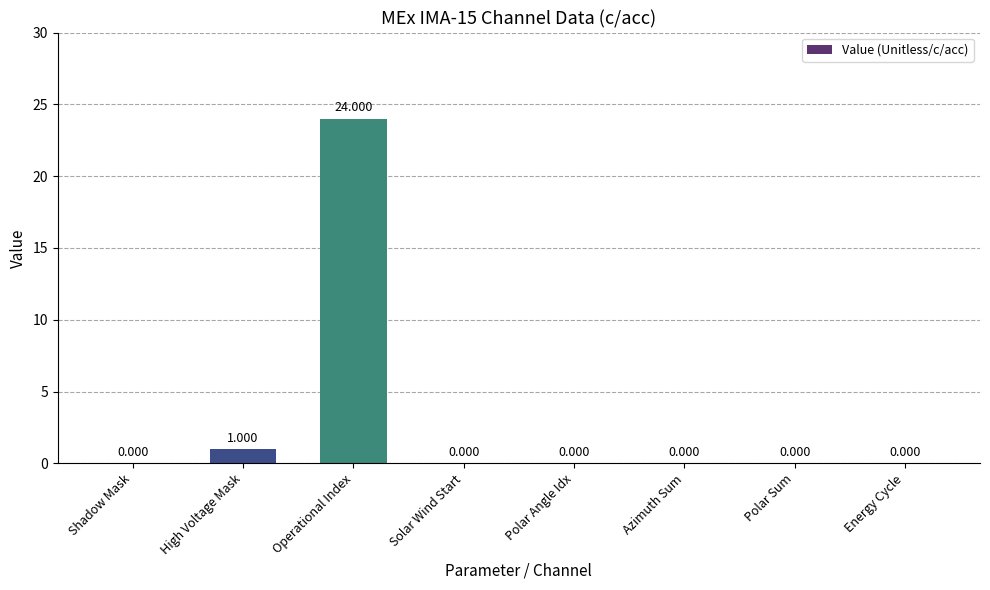

The chart shows a value of 0 at Energy Cycle. True or false?

True